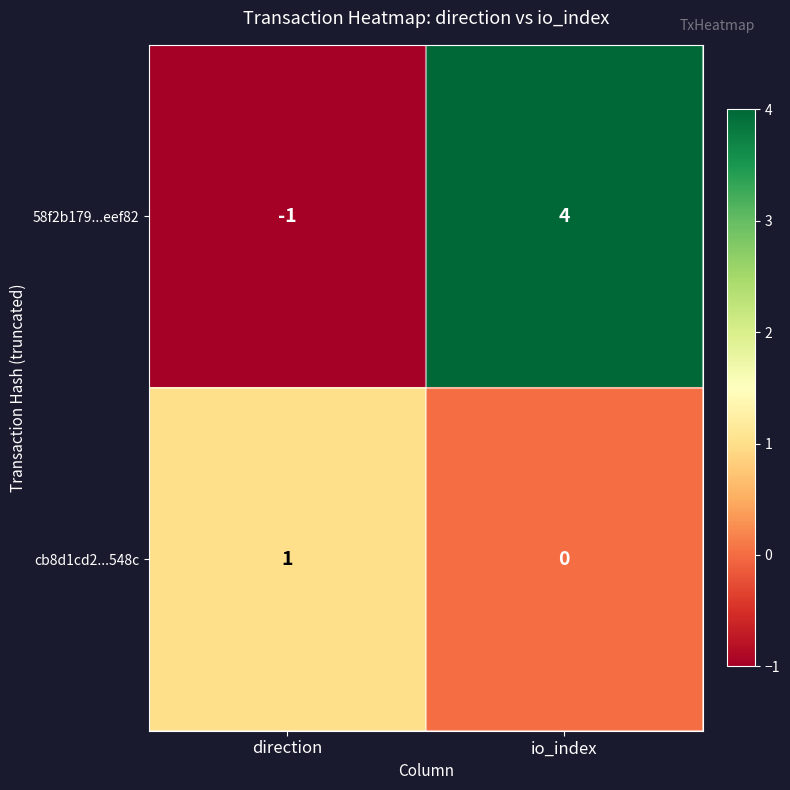

Which category has the lowest value in the 58f2b179...eef82 series?

direction